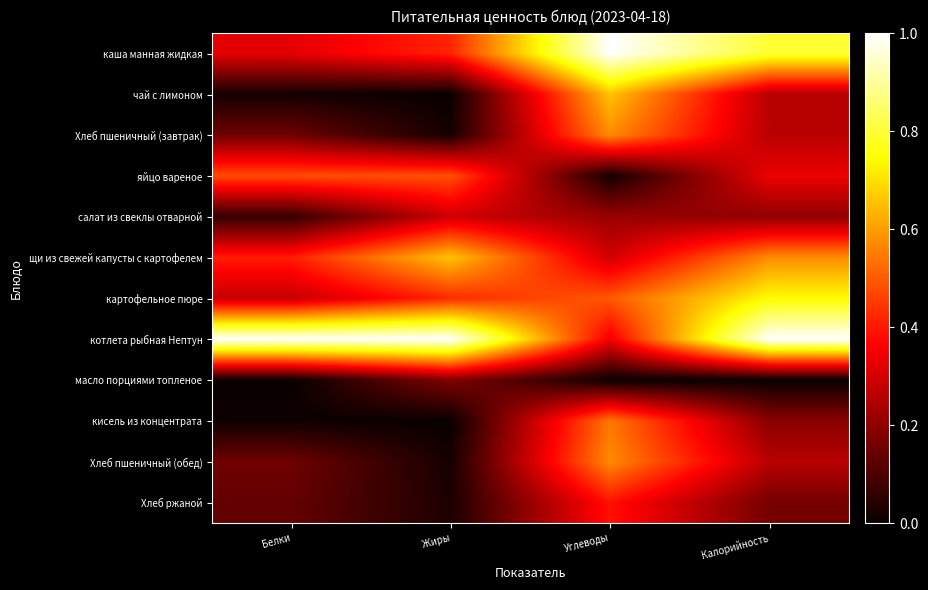

How many series are shown in this chart?

12